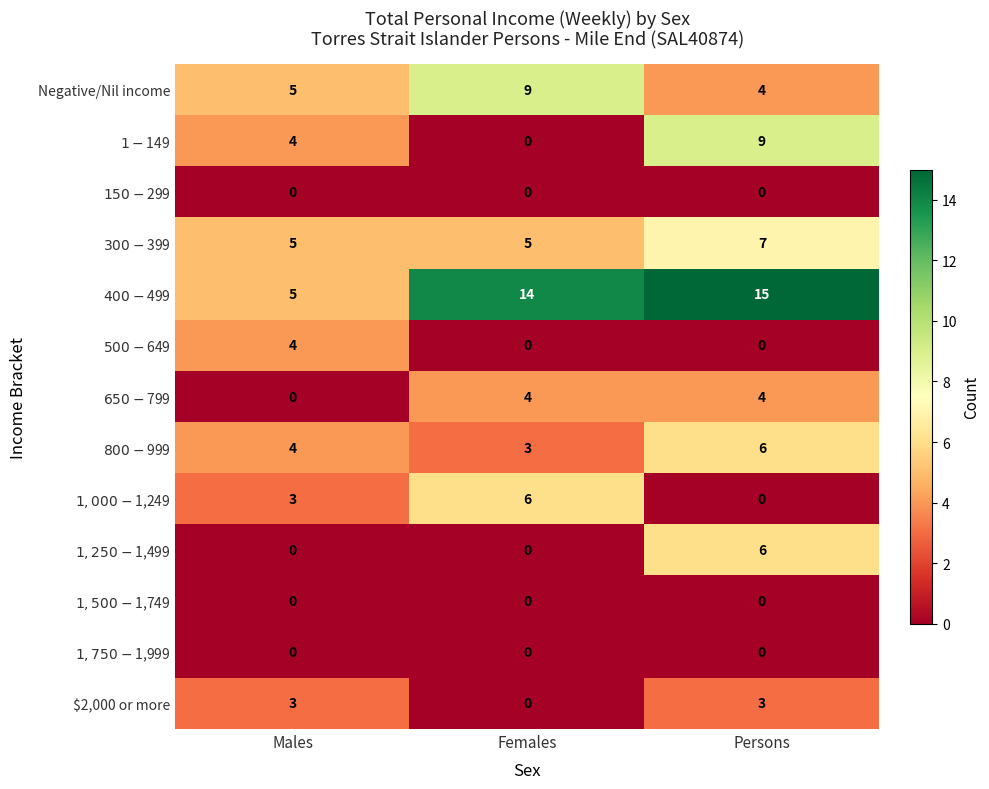

What is the total value across all series at Males?

33